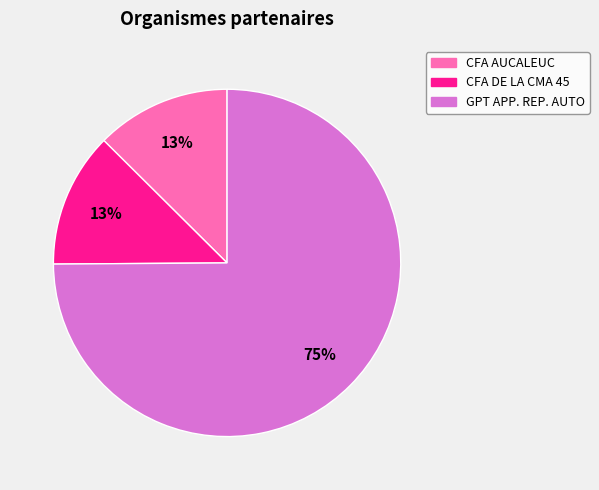

Which slice is the largest?

GPT APP. REP. AUTO